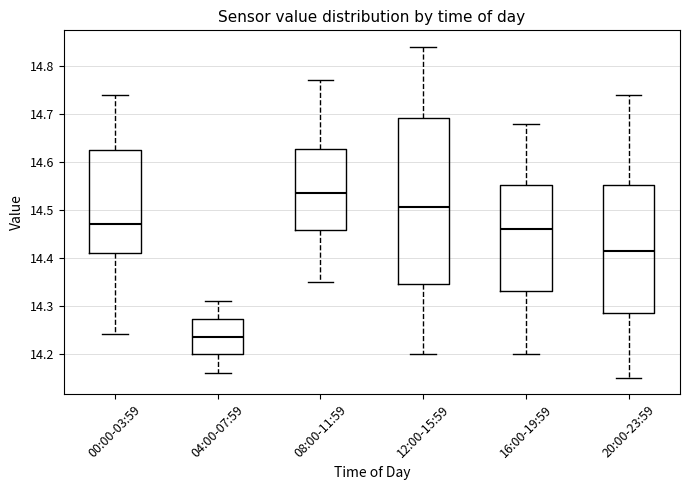

Comparing the boxes themselves (not the whiskers), which one is the tallest?

12:00-15:59